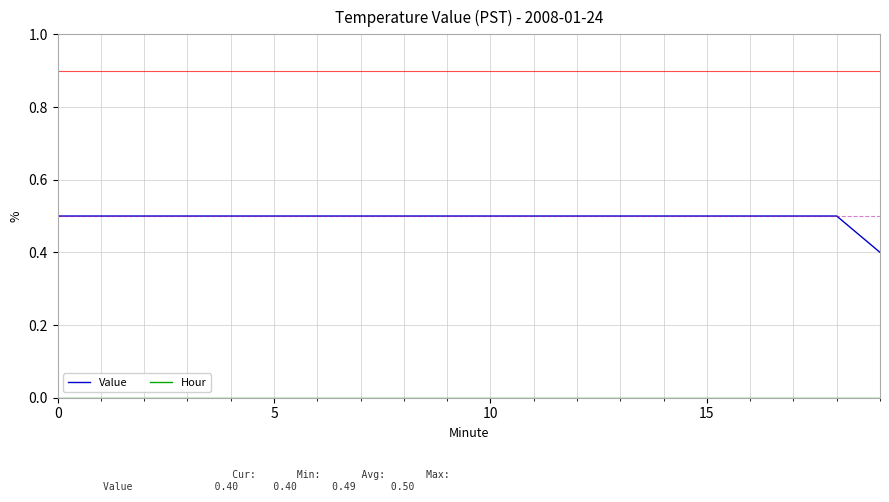

Is this an area chart (filled region under the line)?

No